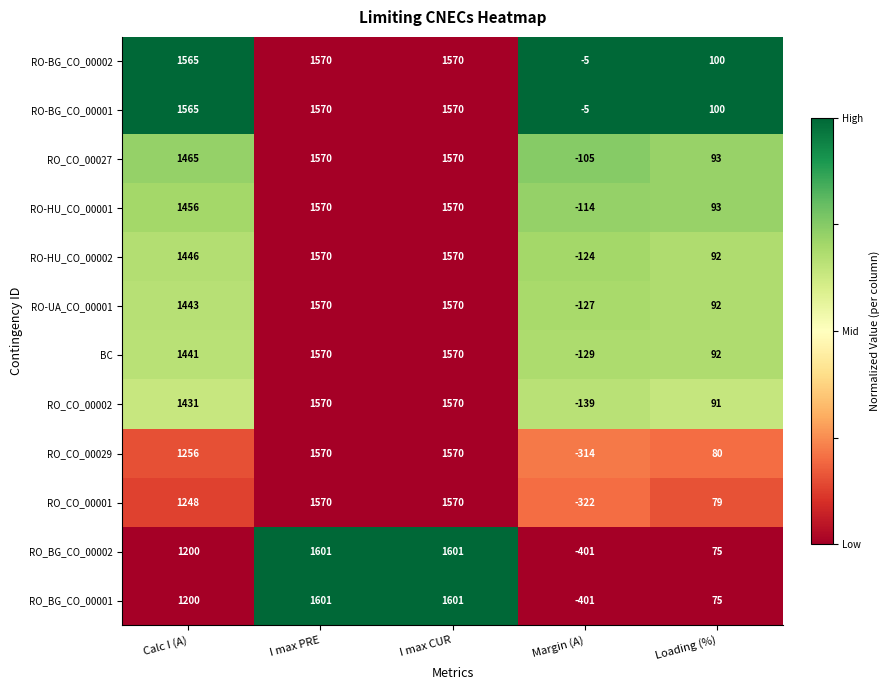

The RO_CO_00002 series shows 2677 at I max CUR. True or false?

False